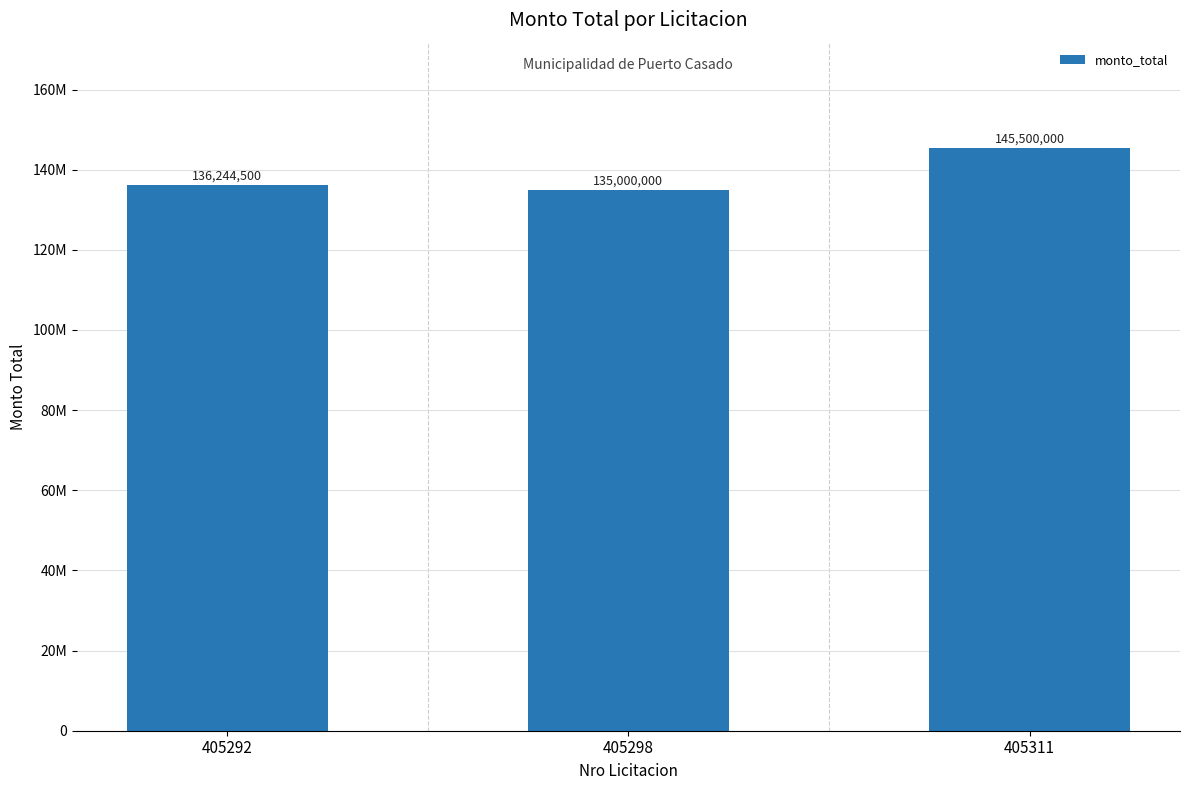

Does the chart contain any negative values?

No